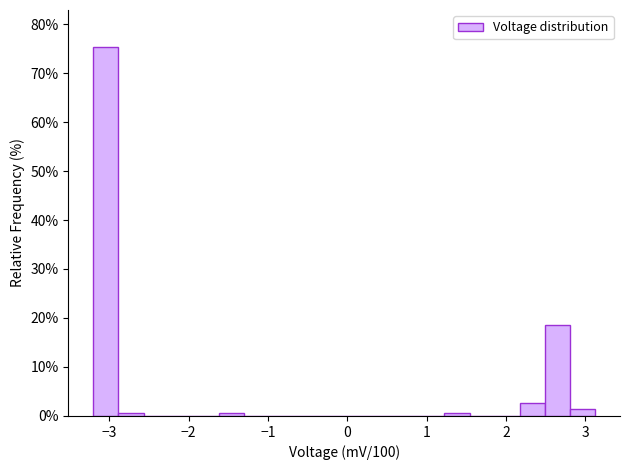

Read against the x-axis, roughly where is the centre of the tallest bar?

-3.0